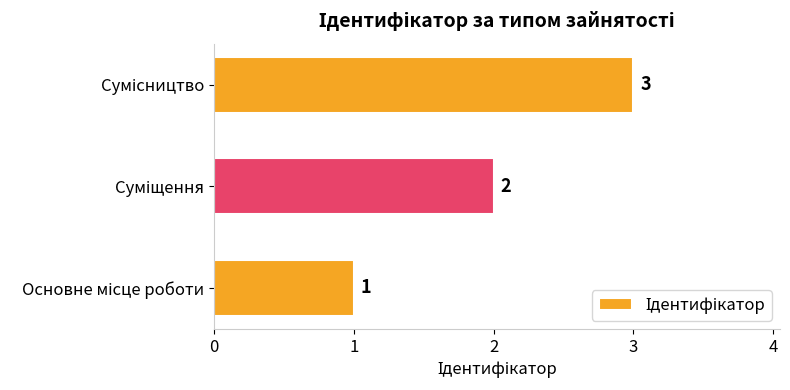

What is the maximum value shown in the chart?

3